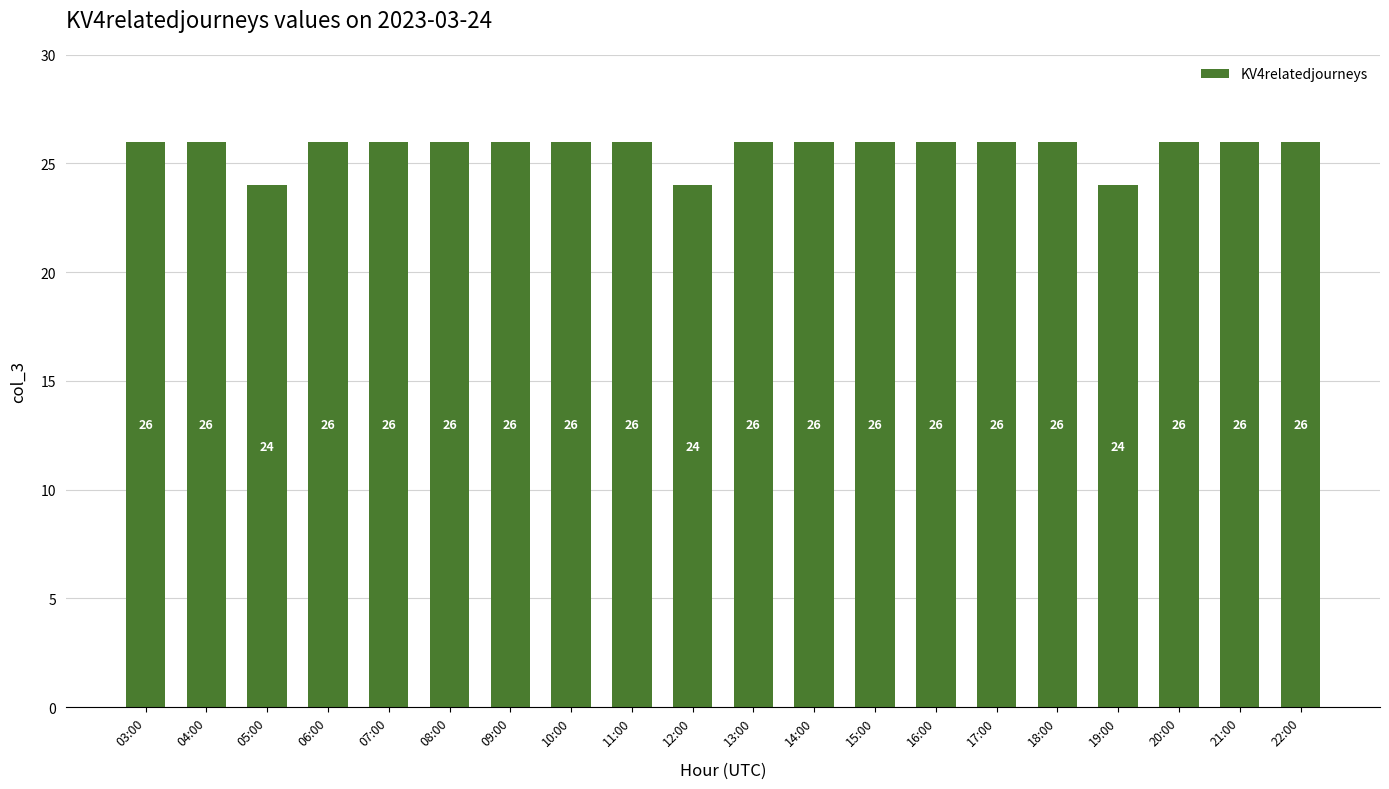

What is the label of the 18th bar from the left?

20:00